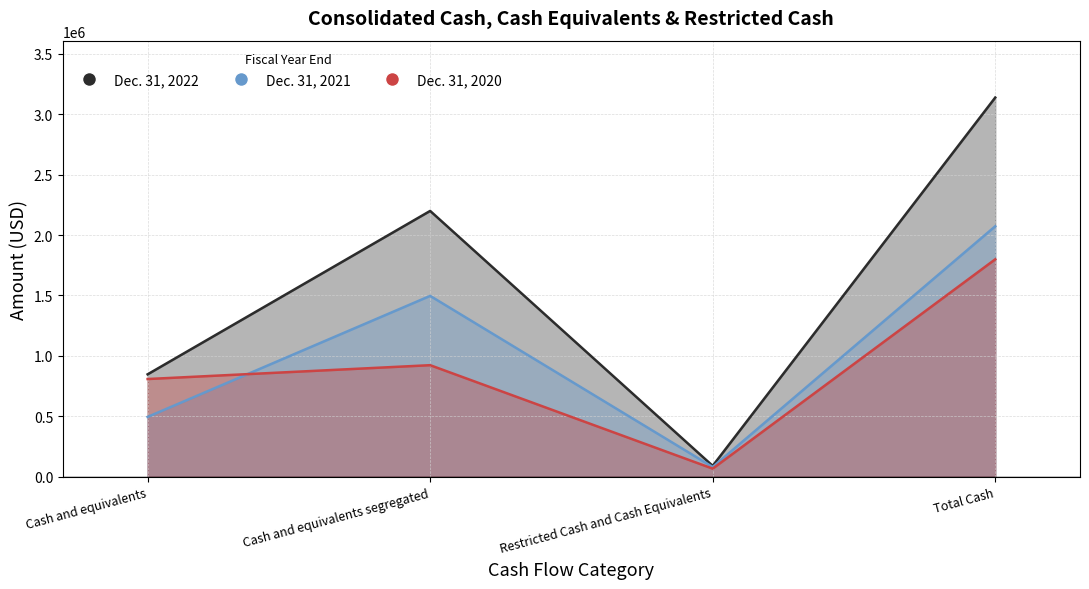

Reading right to left, list all the values displayed in this chart.

Dec. 31, 2022: 3137270	90389	2199362	847519
Dec. 31, 2021: 2072364	80655	1496463	495246
Dec. 31, 2020: 1799034	67264	923158	808612